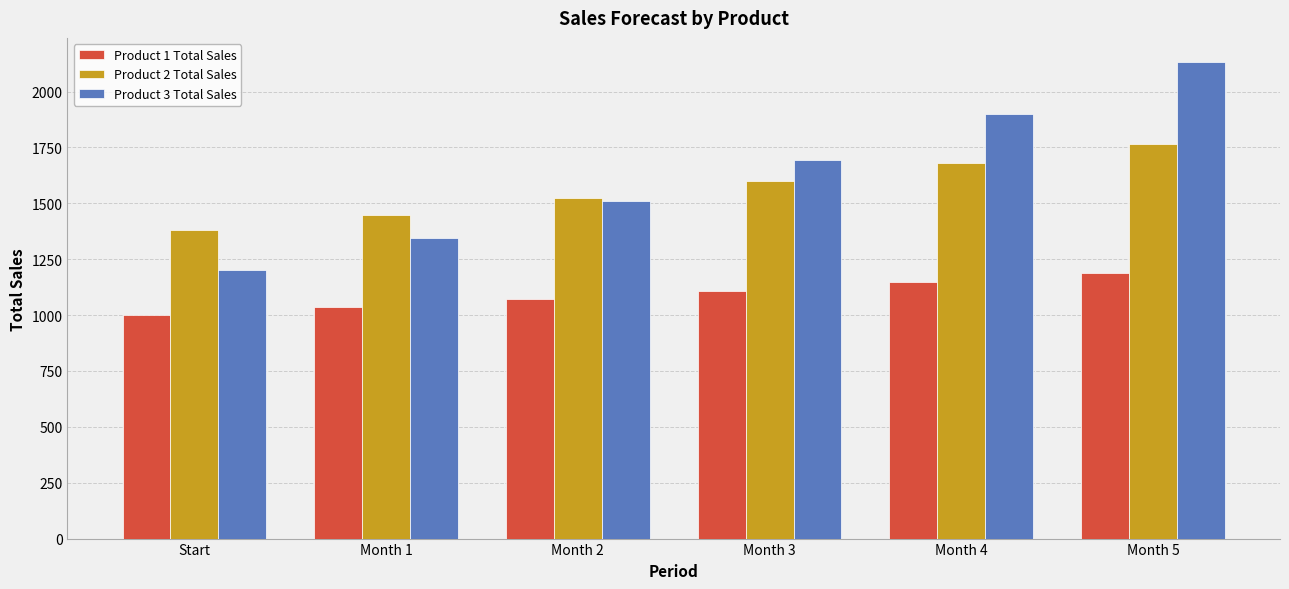

What is the difference between the Product 3 Total Sales values at Month 3 and Month 2?

184.3